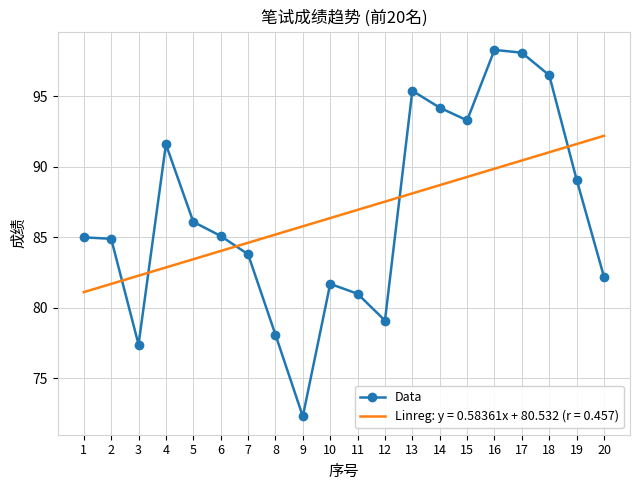

Which category has the lowest value across all series?

9